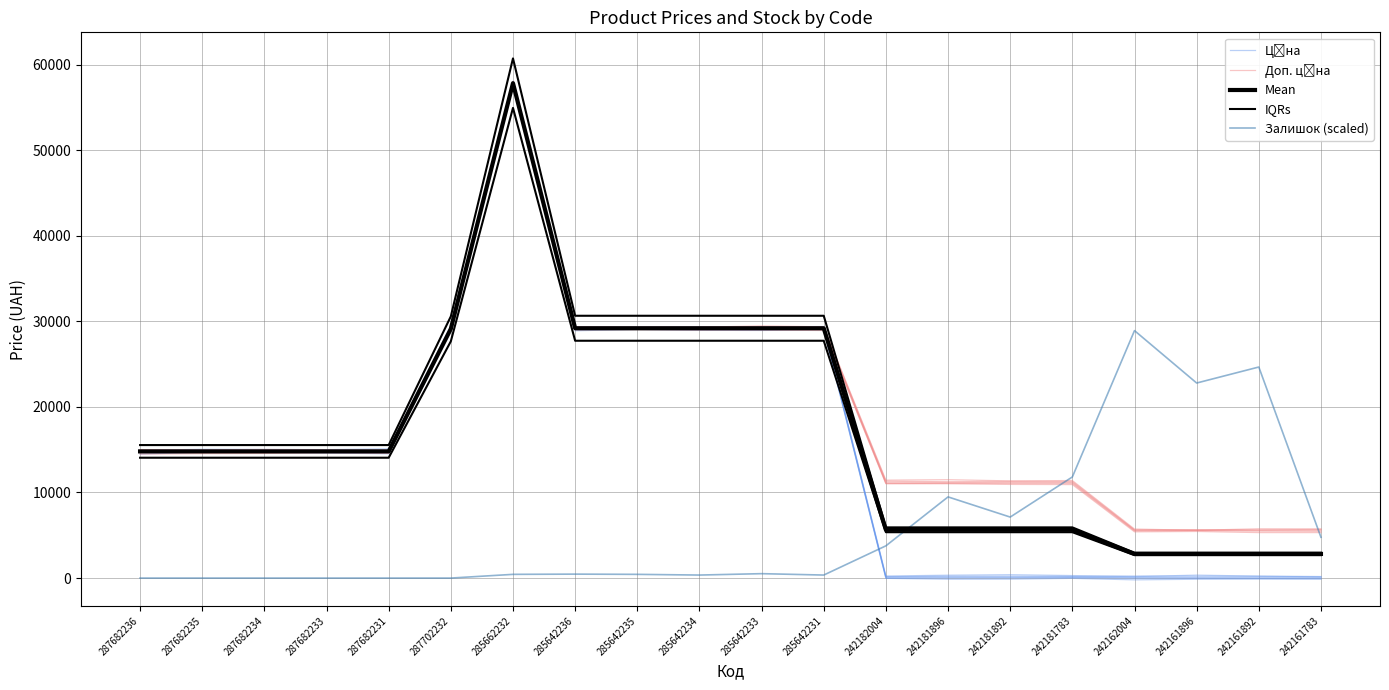

Between which two adjacent categories do Залишок (scaled) and IQRs first intersect?

242182004 and 242181896